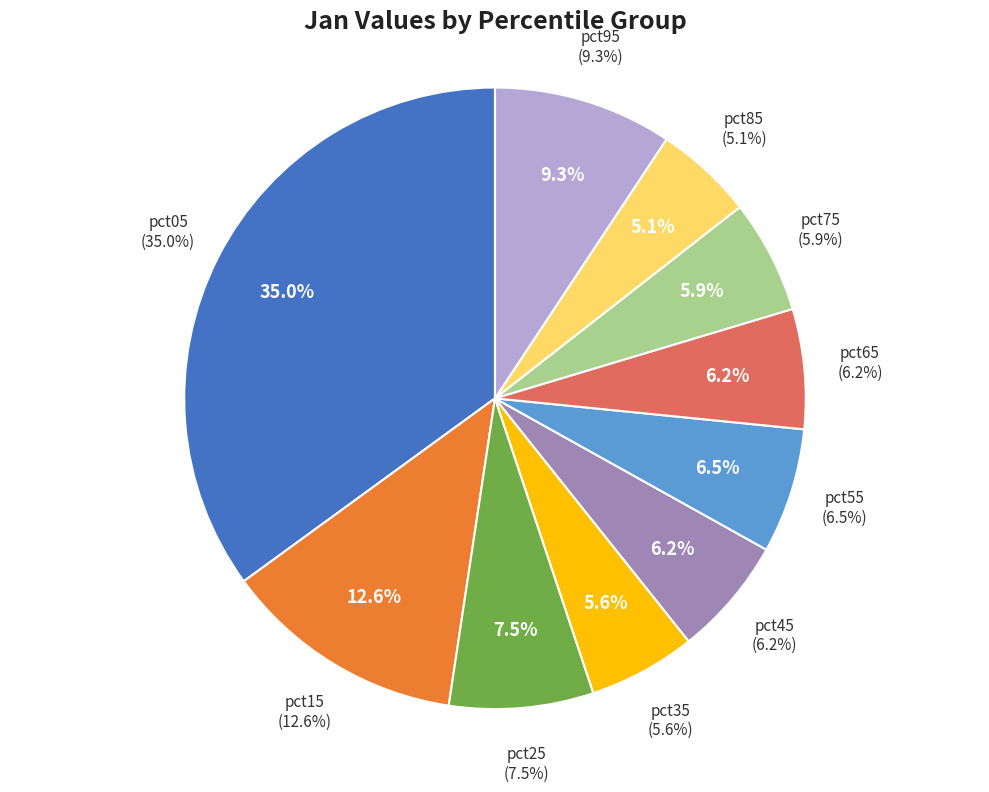

To the nearest percent, what percentage of the pie is pct05?

35%